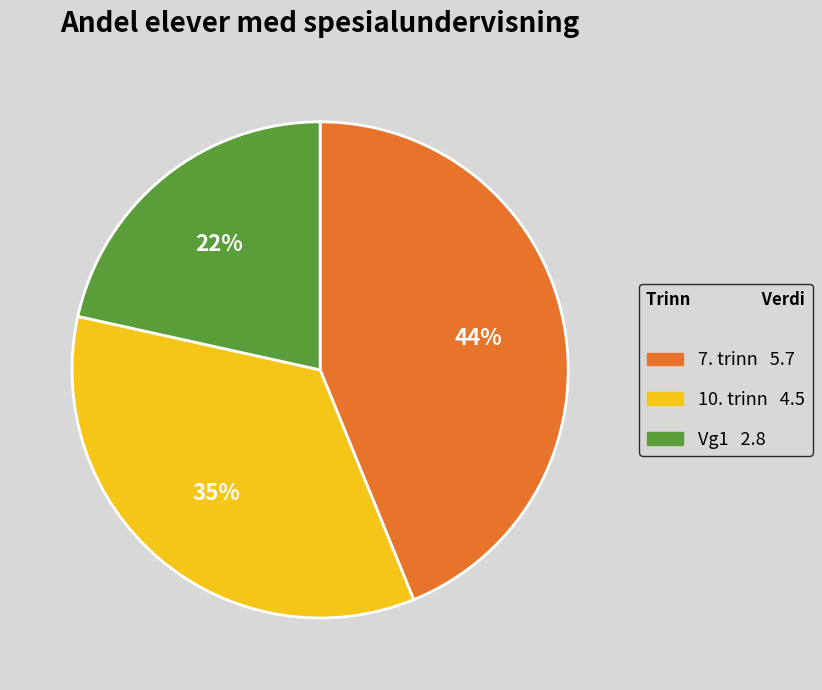

What is the smallest slice in the pie chart?

Vg1